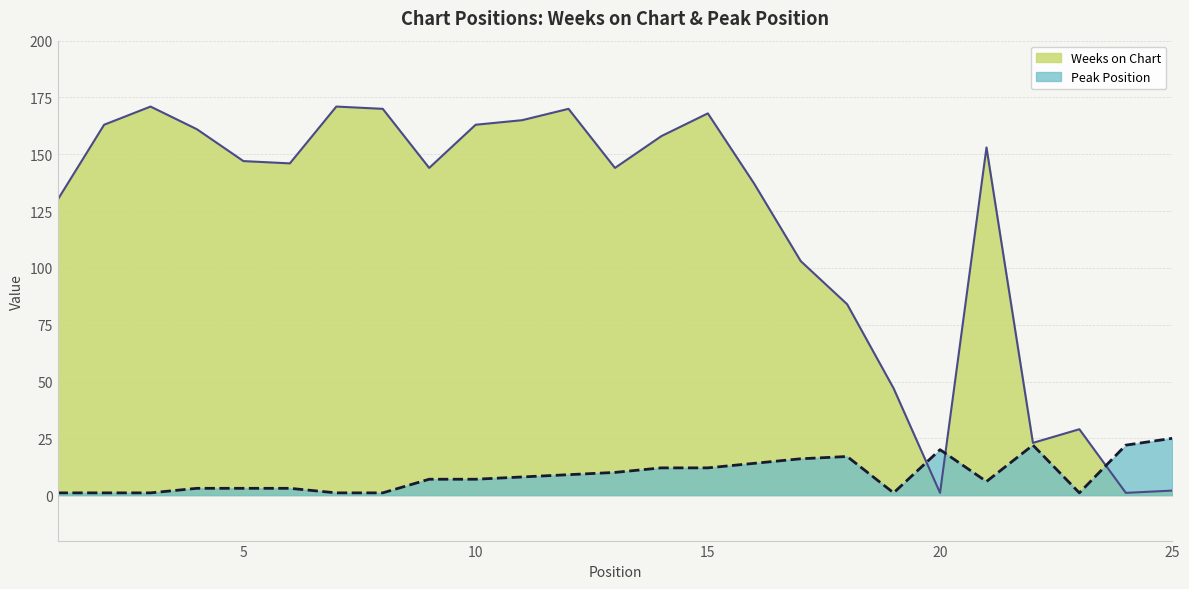

What is the value of the Weeks on Chart point at the 6th from the left?

146